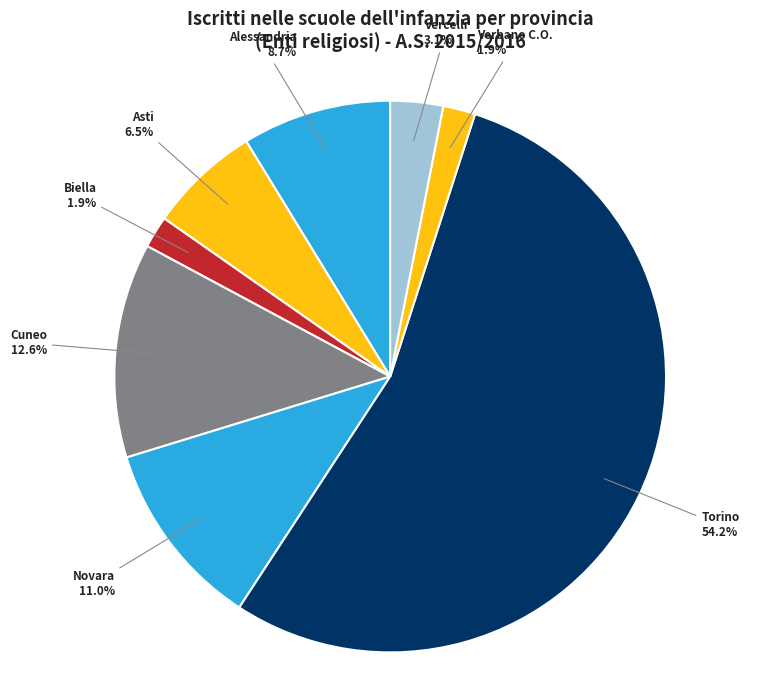

Count the number of slices in the pie.

8